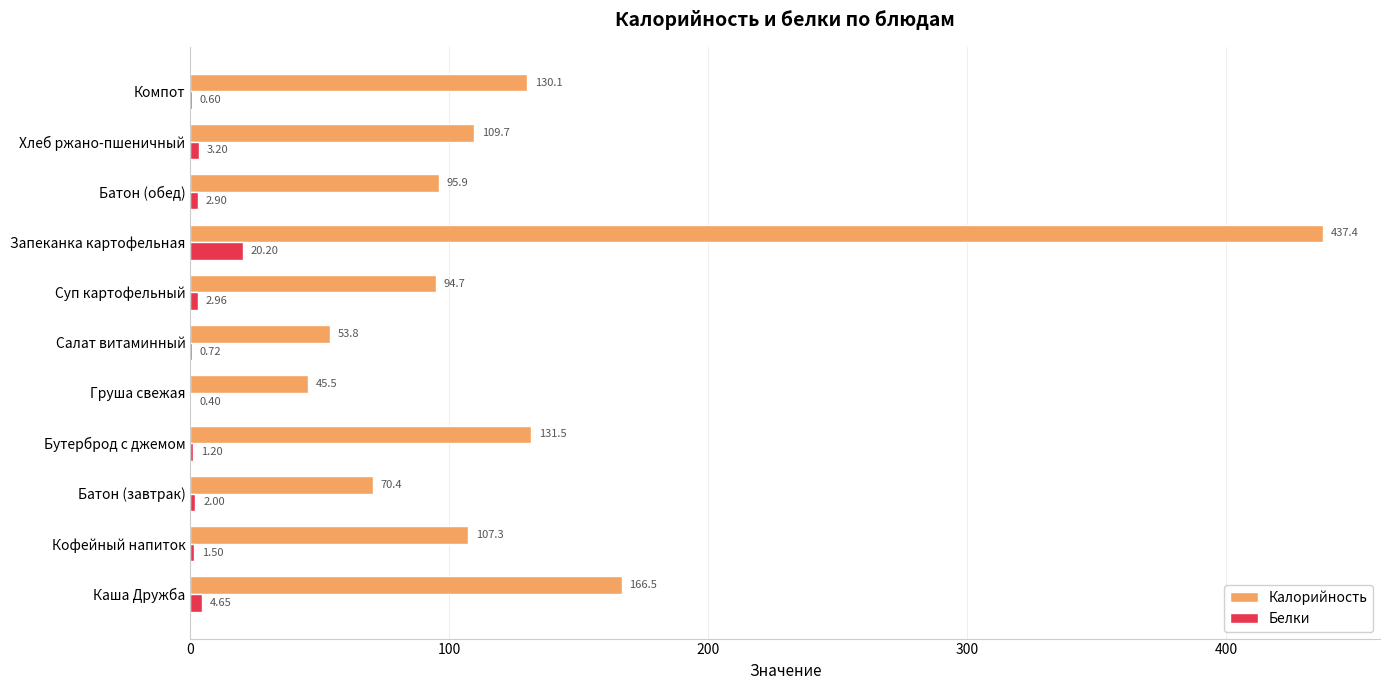

Which series has the widest spread of values?

Калорийность